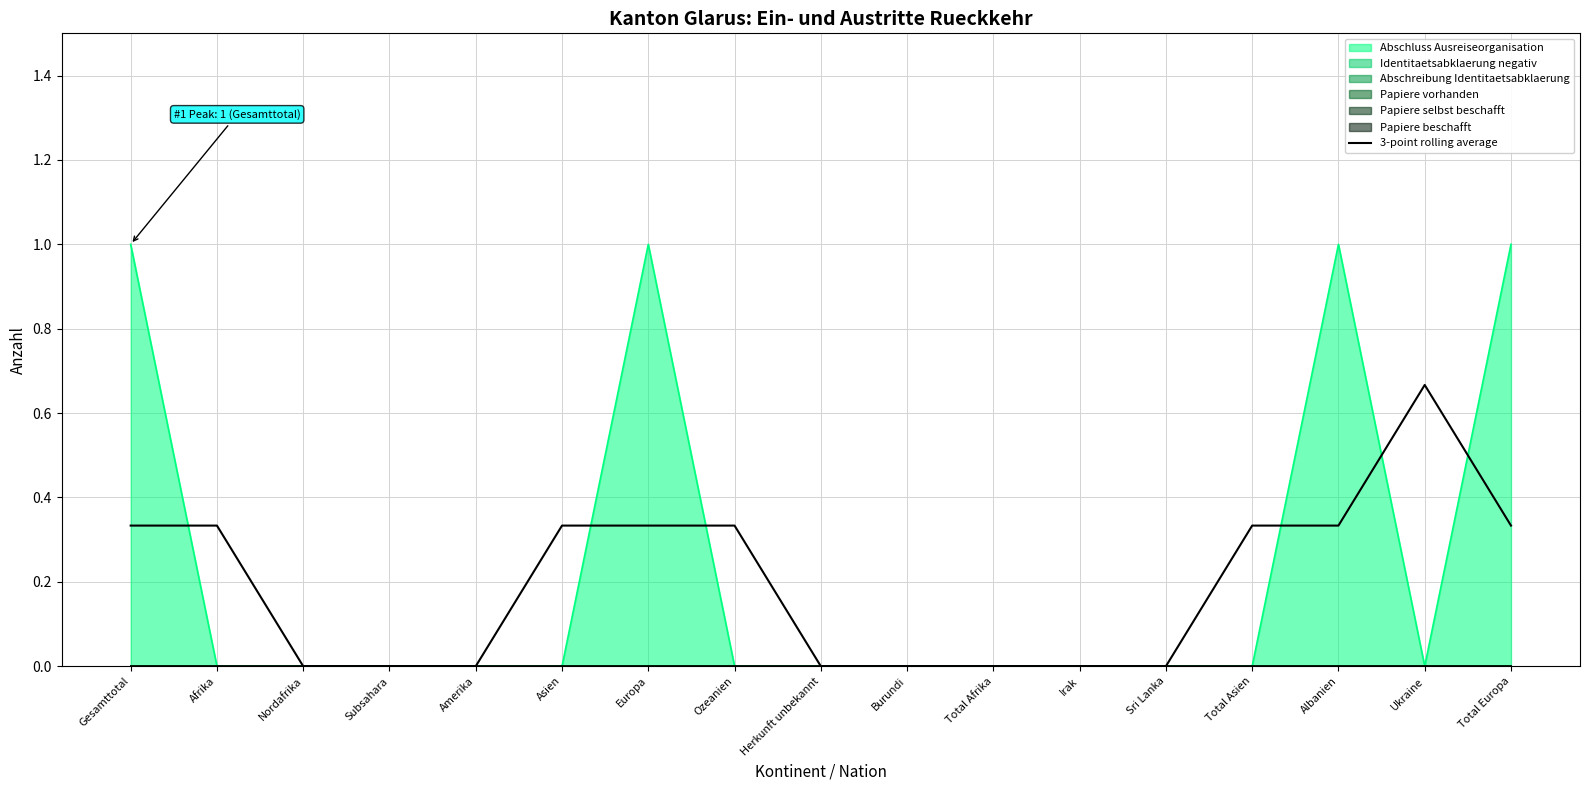

Is the value of 3-point rolling average at Europa greater than the value of Abschluss Ausreiseorganisation at Sri Lanka?

Yes